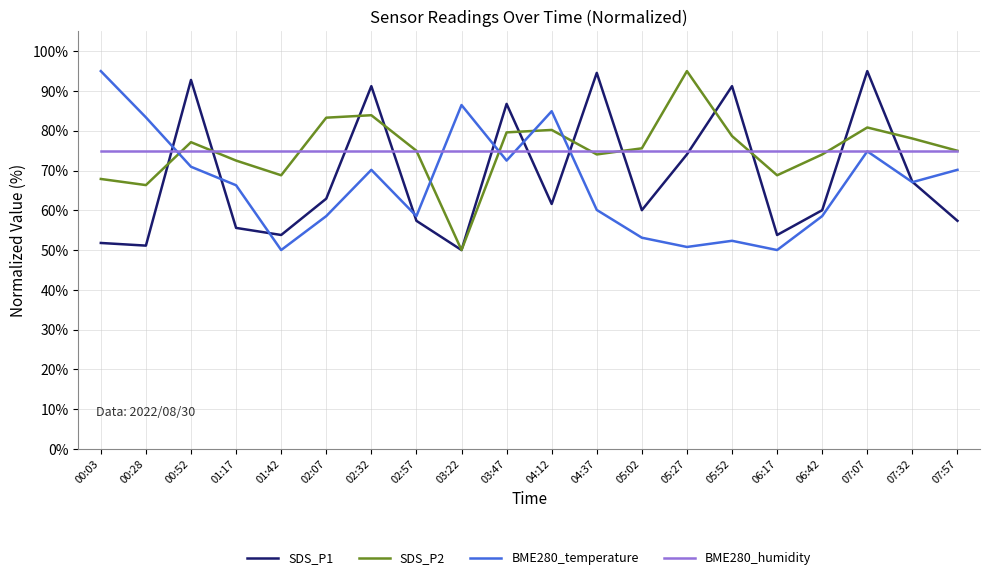

What position from the right is 00:28?

19